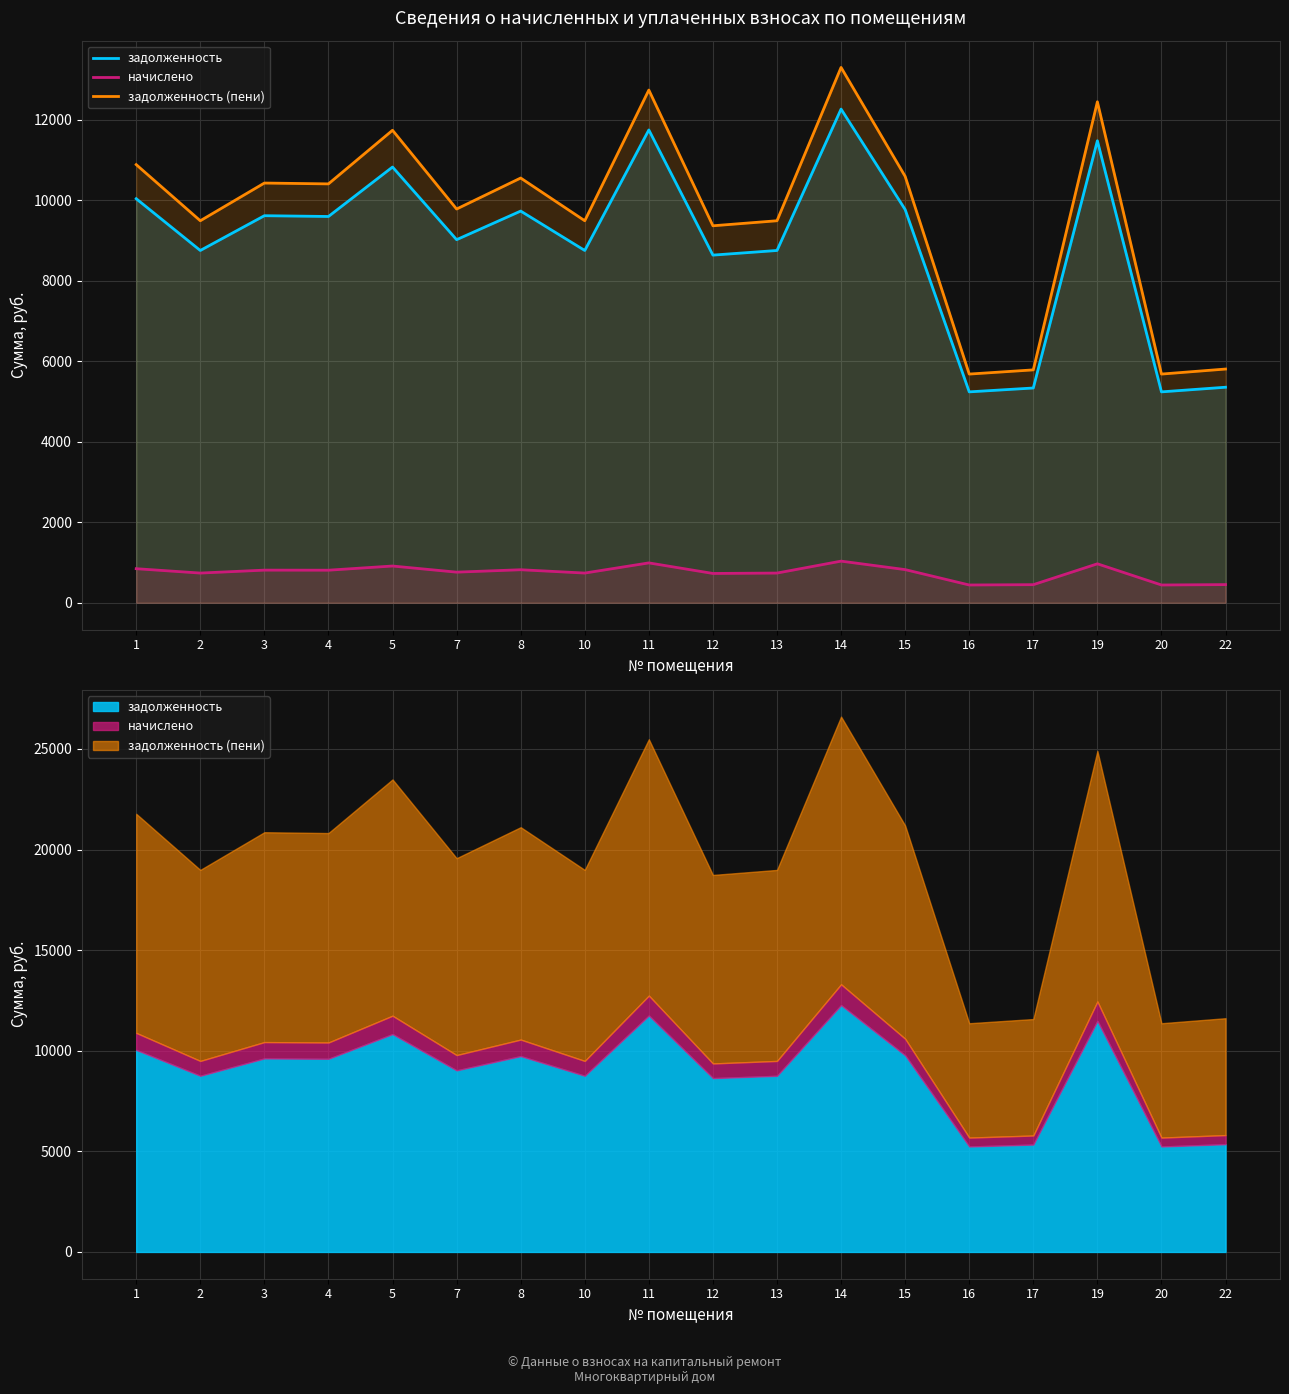

In начислено, how many points are lower than both neighbors (excluding endpoints)?

7